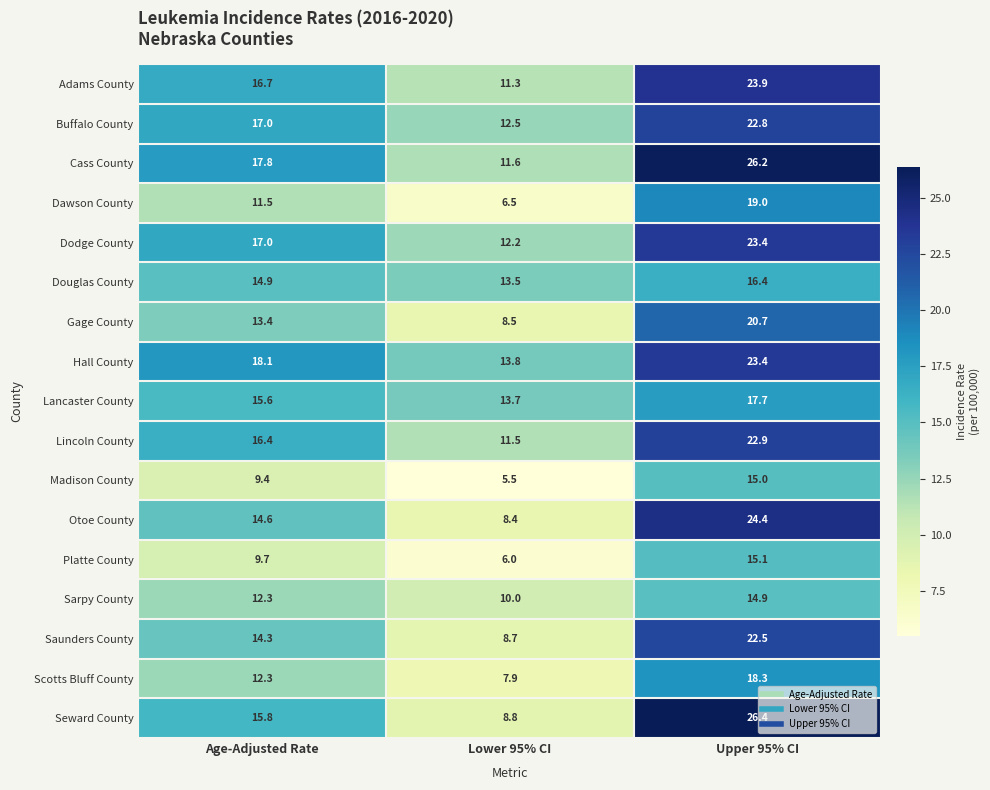

What is the minimum value for Platte County?

6.0